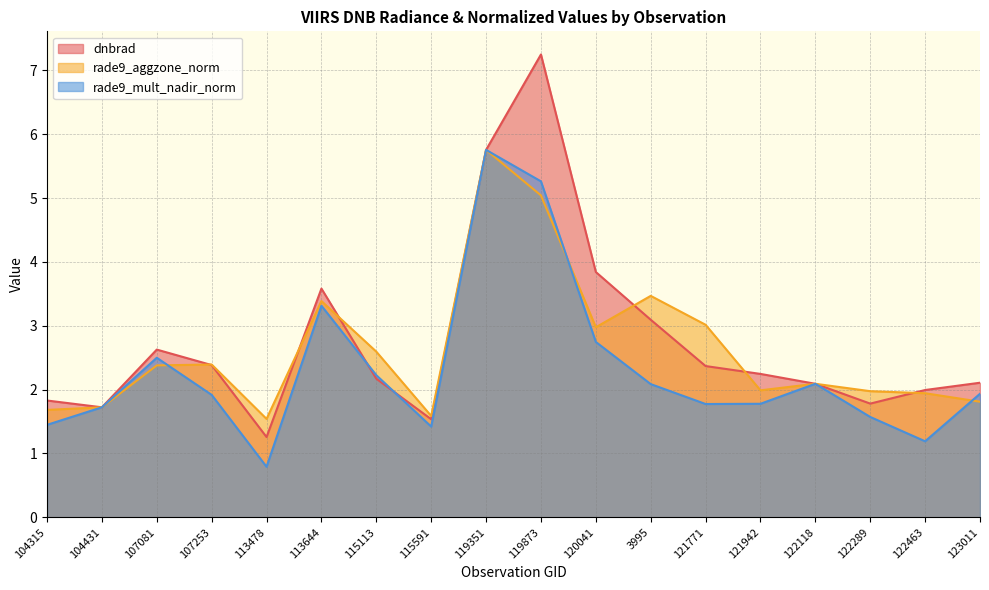

True or false: rade9_mult_nadir_norm has more than 2 interior local peaks.

True